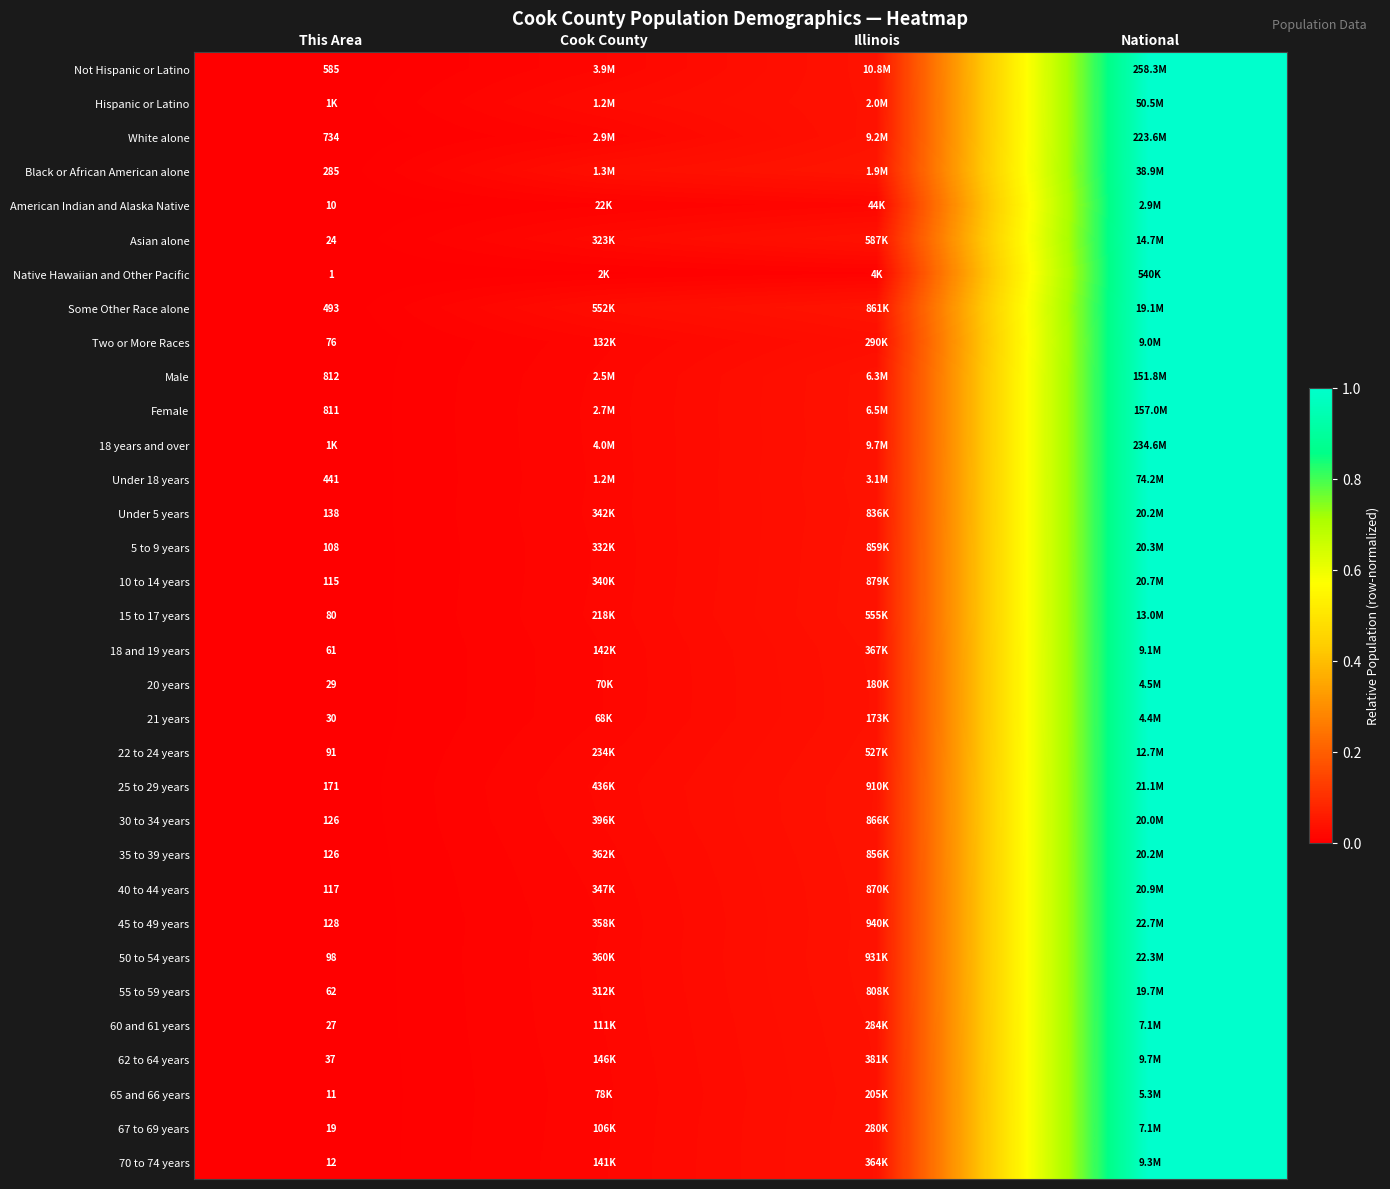

At which category is the sum across all series the highest?

National